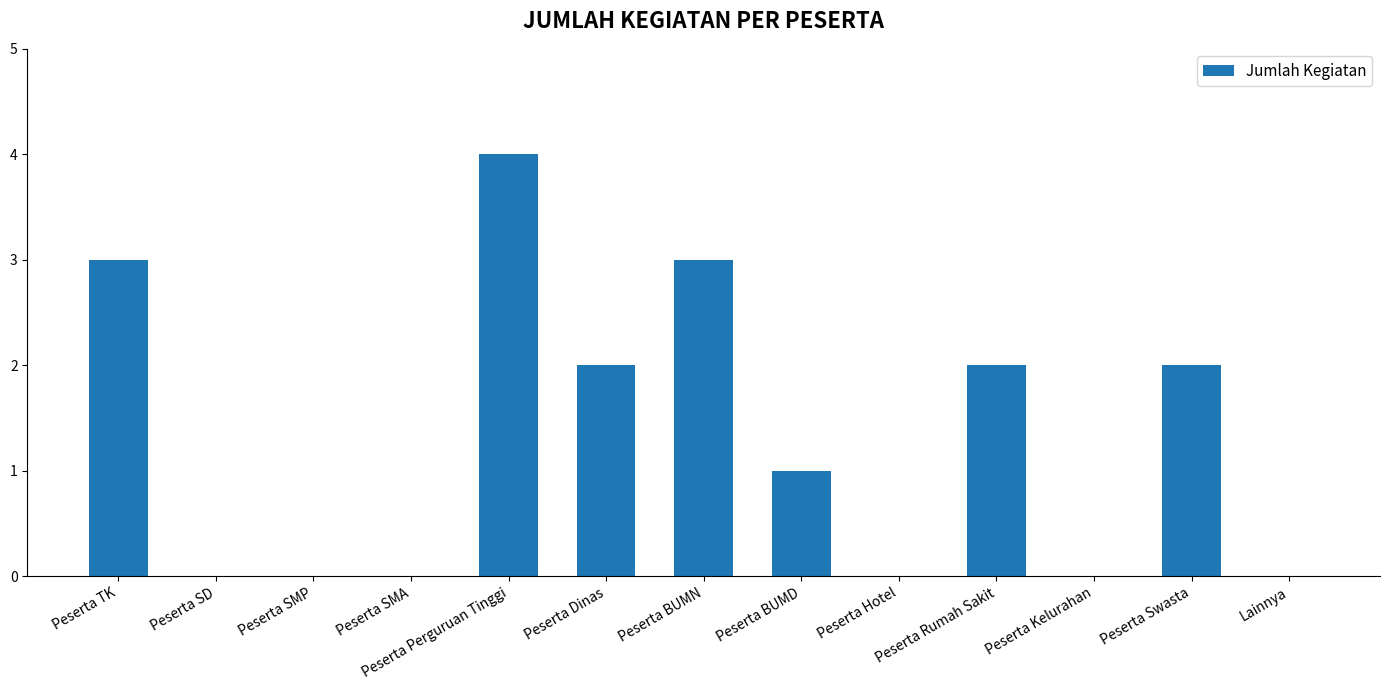

At which category does the chart reach its peak across all series?

Peserta Perguruan Tinggi